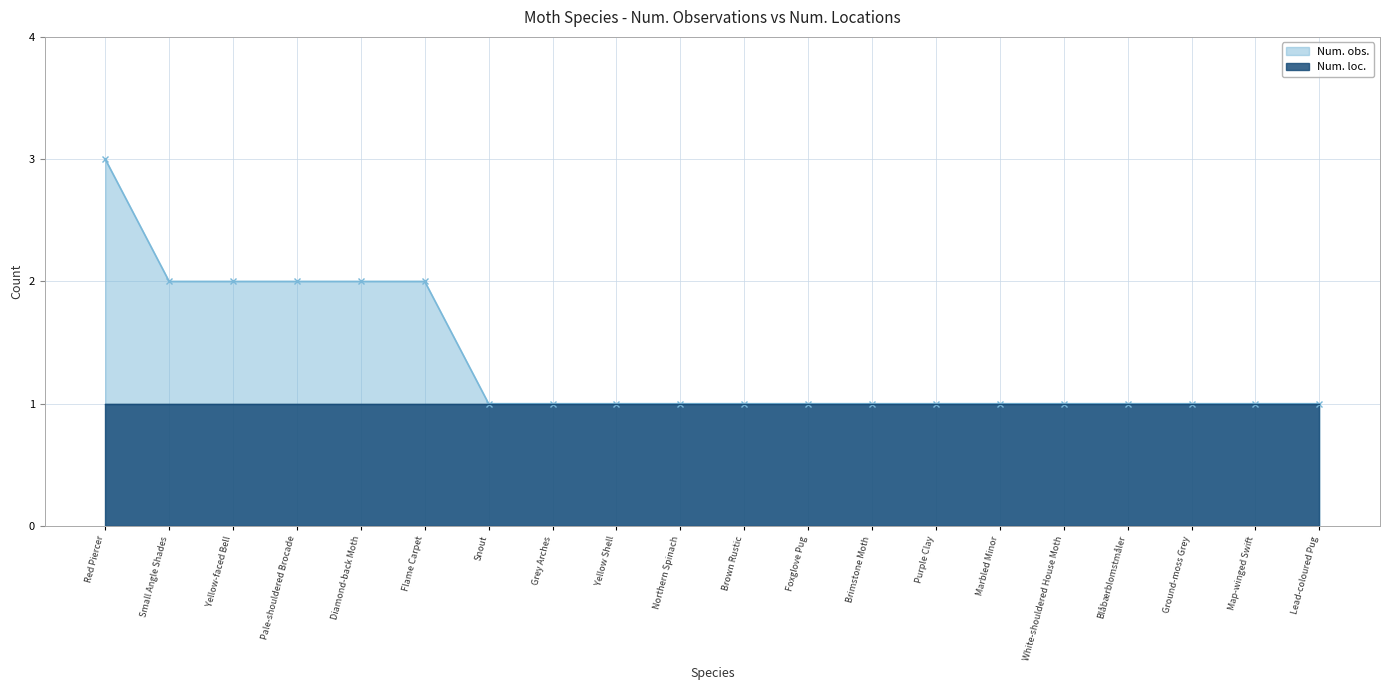

What is the average value?

1